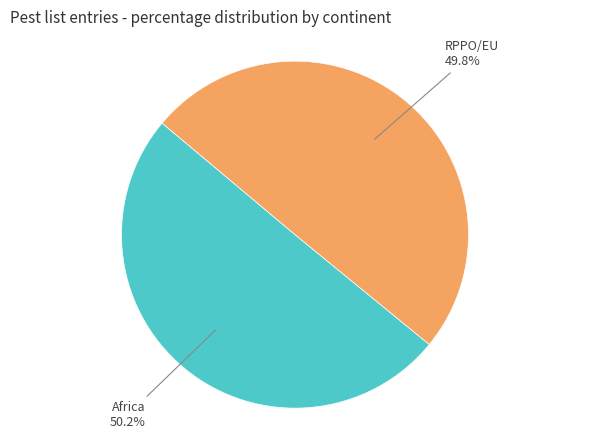

Is there any slice that represents more than half of the pie?

Yes